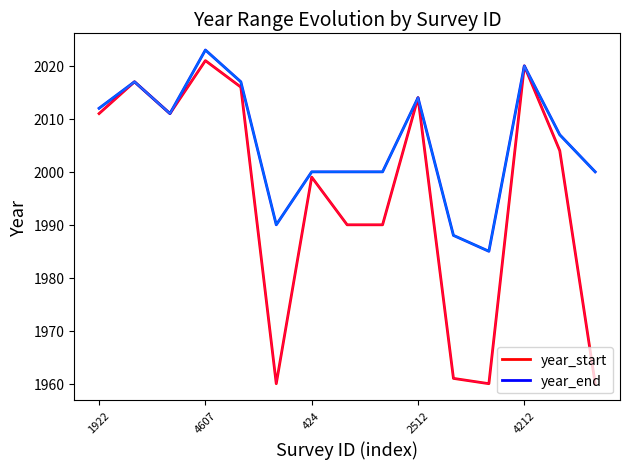

What is the maximum value for year_start?

2021